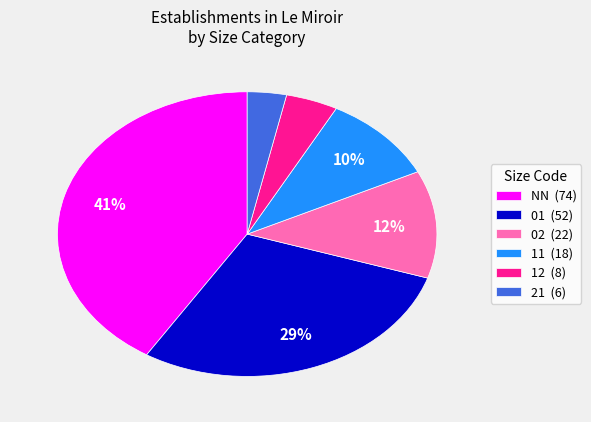

How many segments does this pie chart have?

6